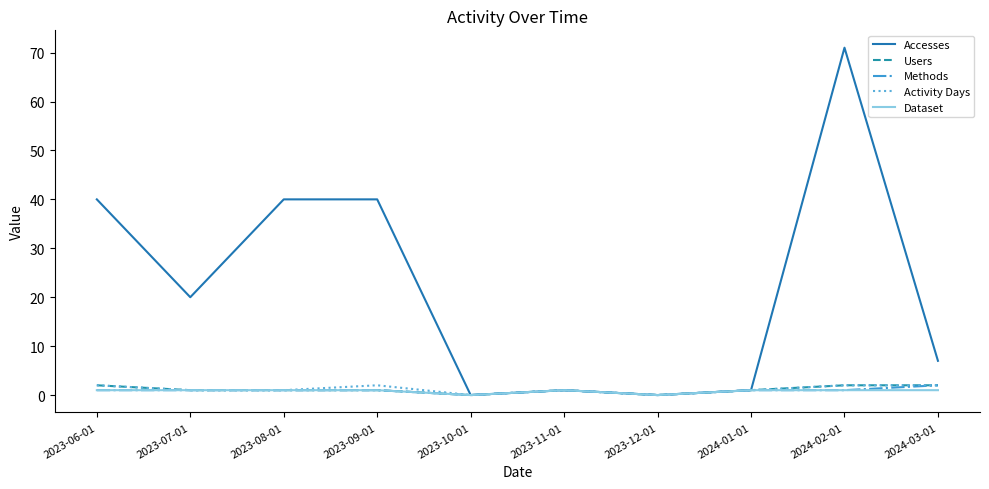

Between 2023-07-01 and 2024-02-01, which series saw the biggest shift?

Accesses